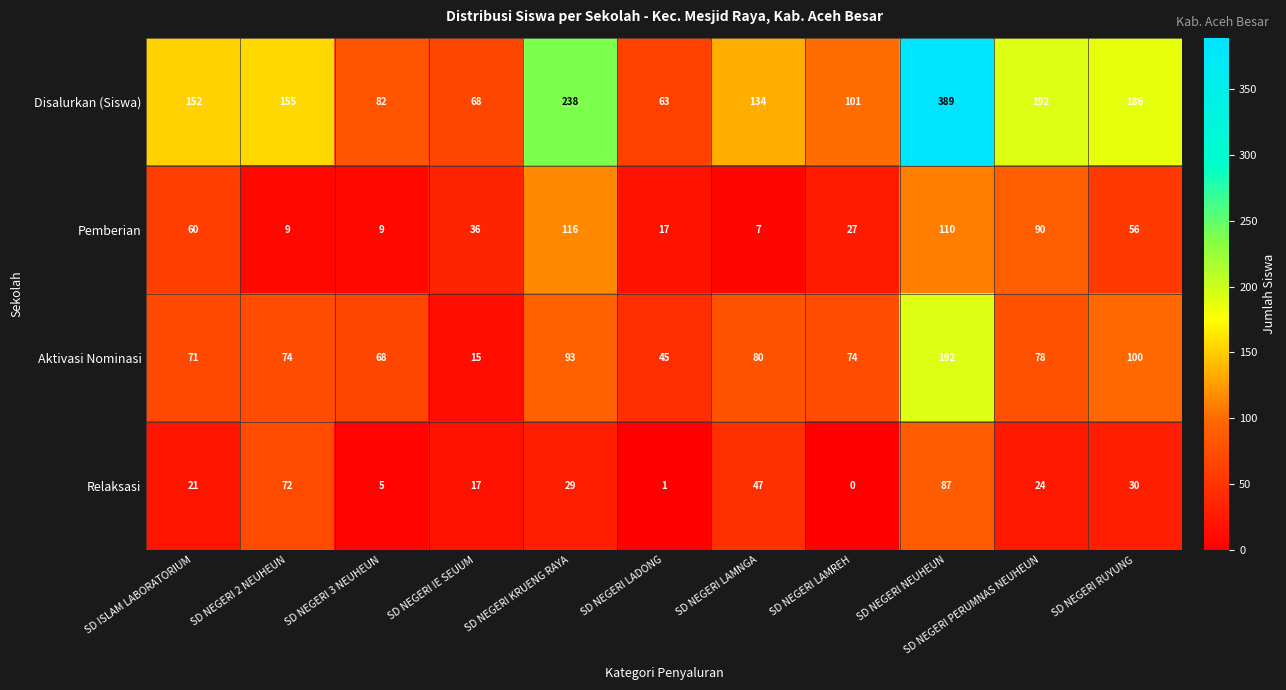

What is the spread (max minus min) of values at SD NEGERI PERUMNAS NEUHEUN?

168